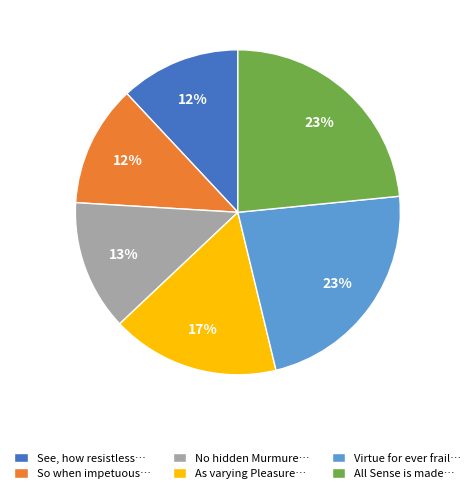

To the nearest percent, what is the combined percentage of As varying Pleasure… and See, how resistless…?

29%